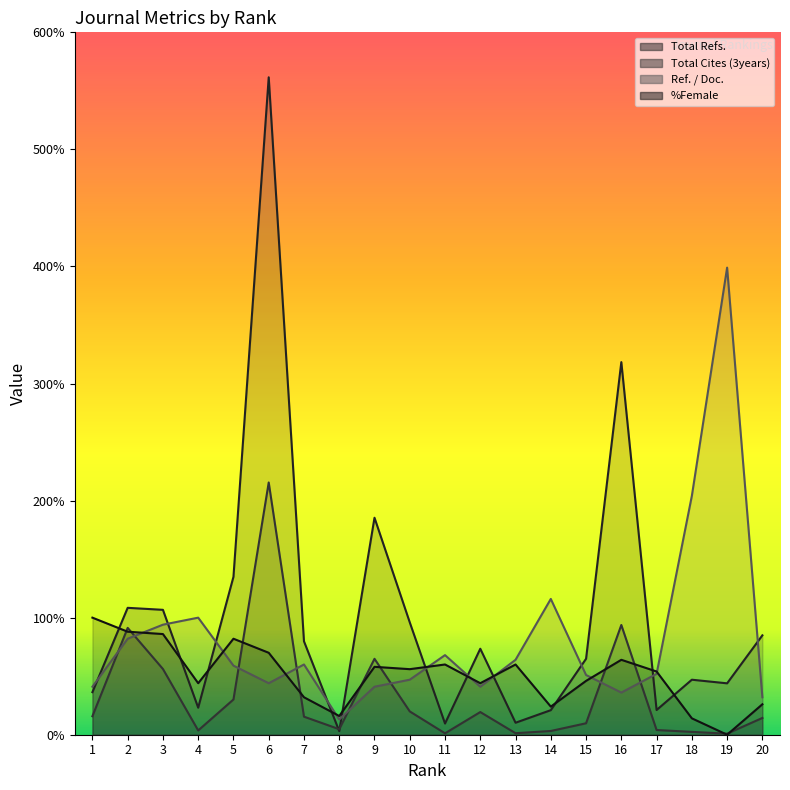

What is the difference between the maximum and second lowest values in the Total Cites (3years) series?

21426